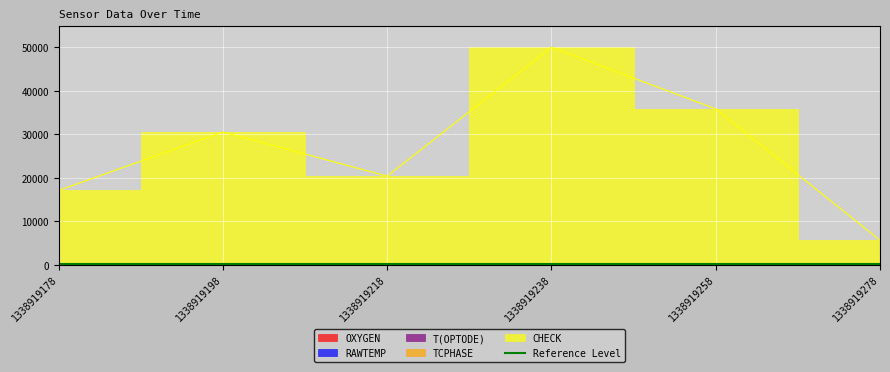

Is it true that OXYGEN equals 259.5 at 1338919198?

True